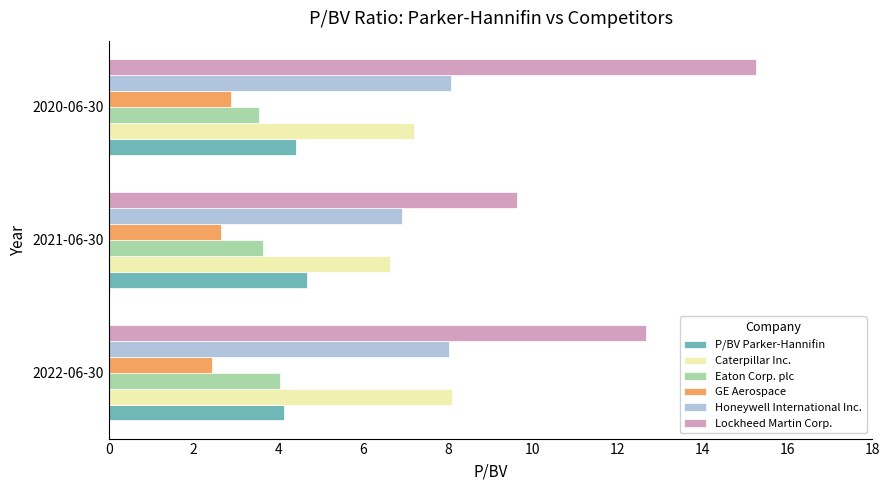

The Caterpillar Inc. series shows 2.9 at 2022-06-30. True or false?

False